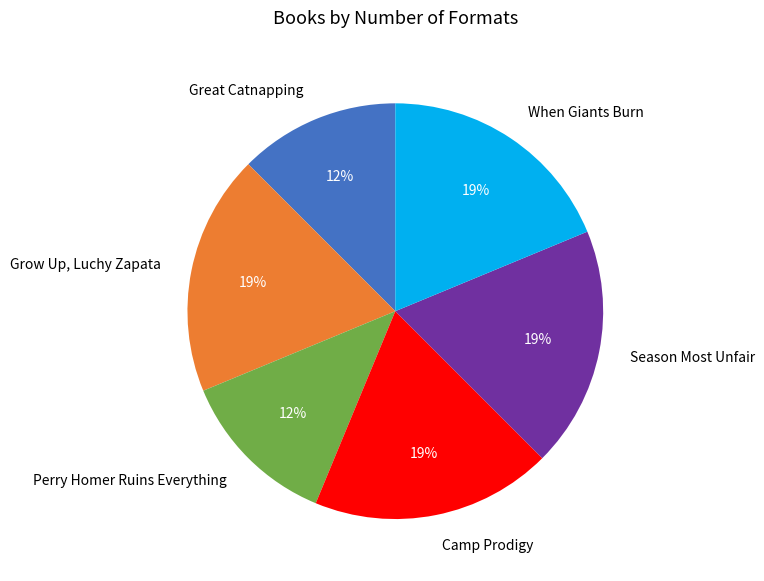

Does Grow Up, Luchy Zapata account for over 50% of the chart?

No